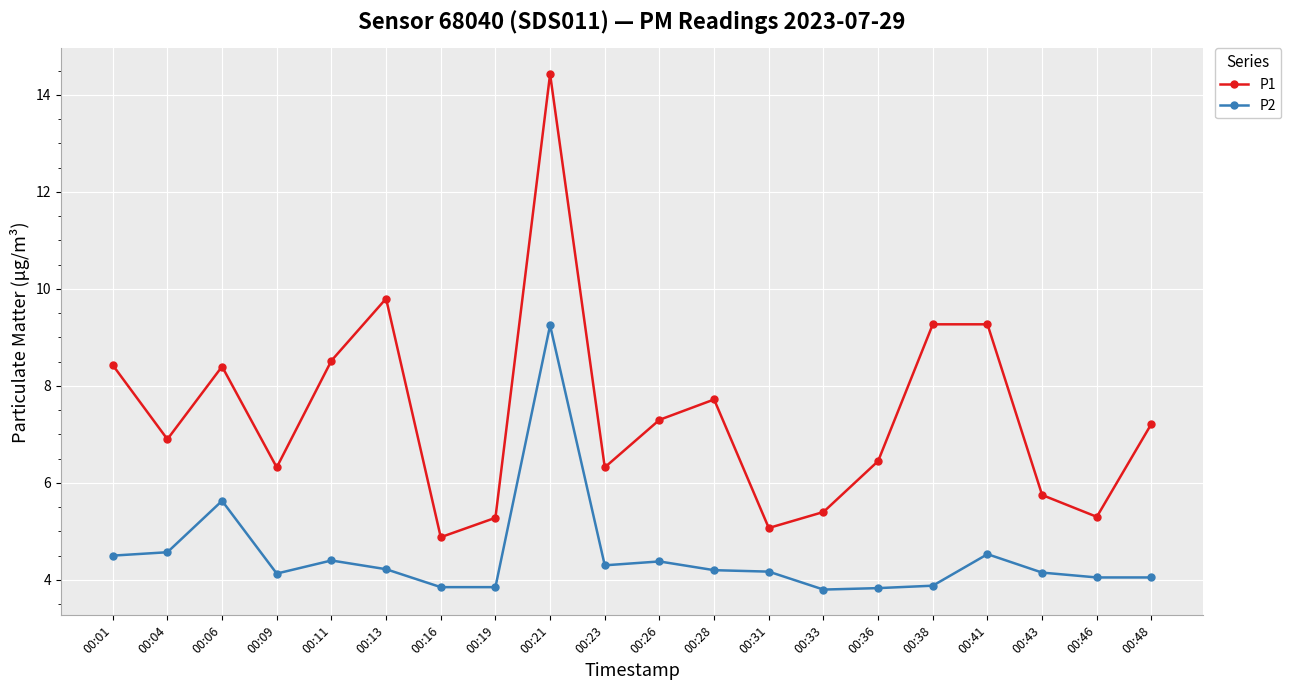

List the series in order of their peak value, highest first.

P1, P2